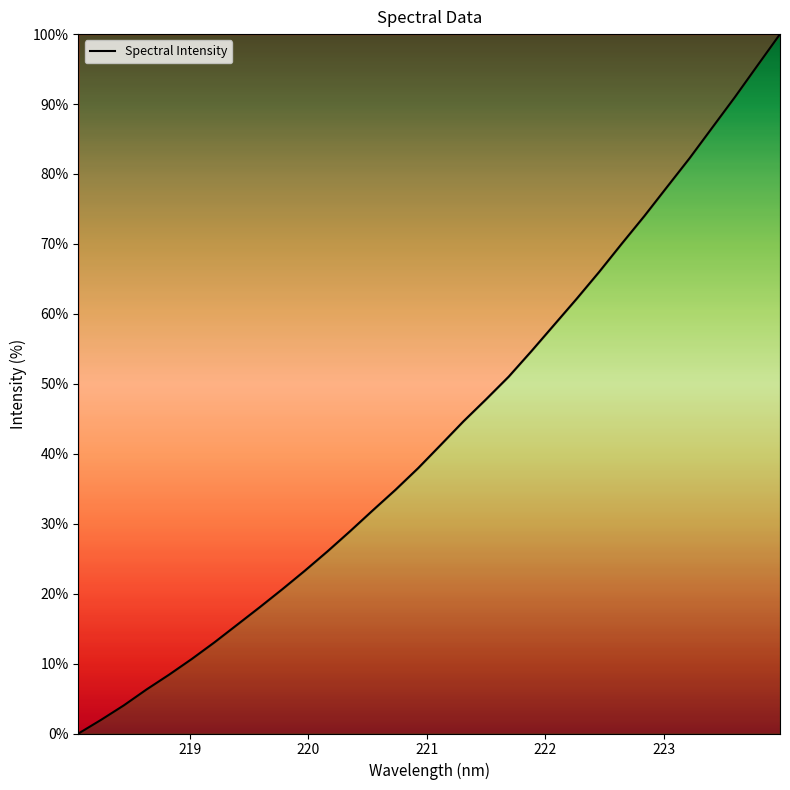

What is the greatest value displayed?

100.0